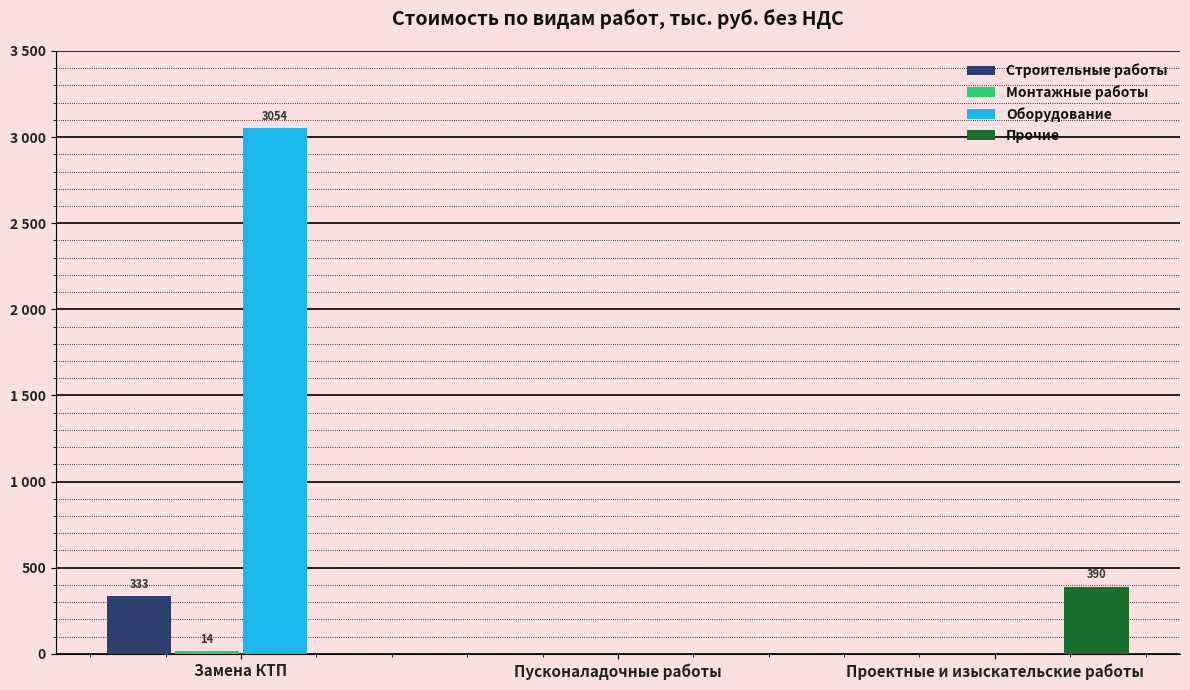

At which category is the sum across all series the highest?

Замена КТП